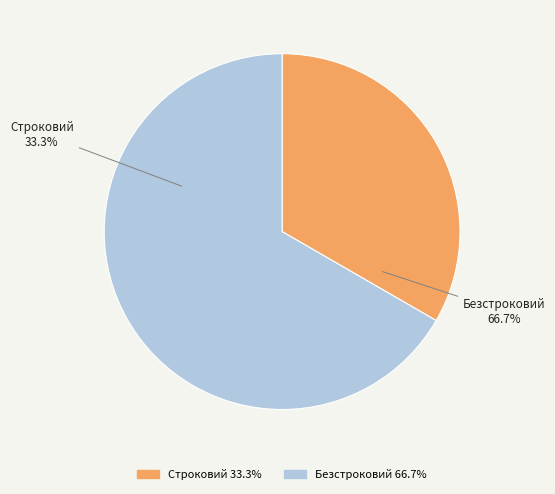

Which slice is the largest?

Безстроковий